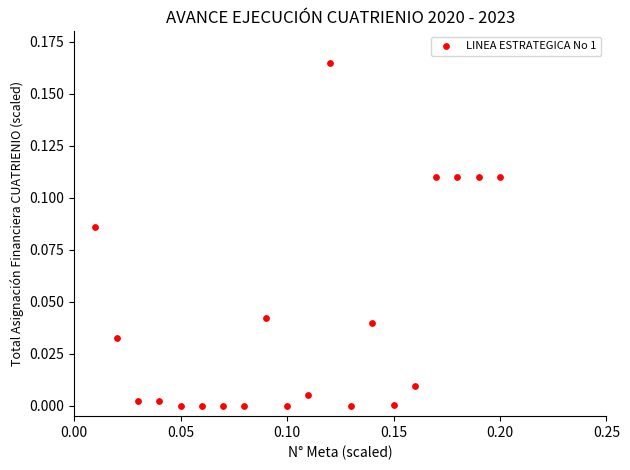

How many data points are displayed?

20